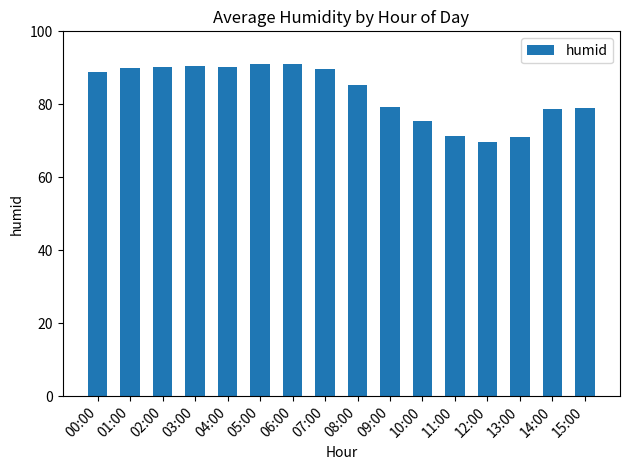

Are the bars horizontal?

No